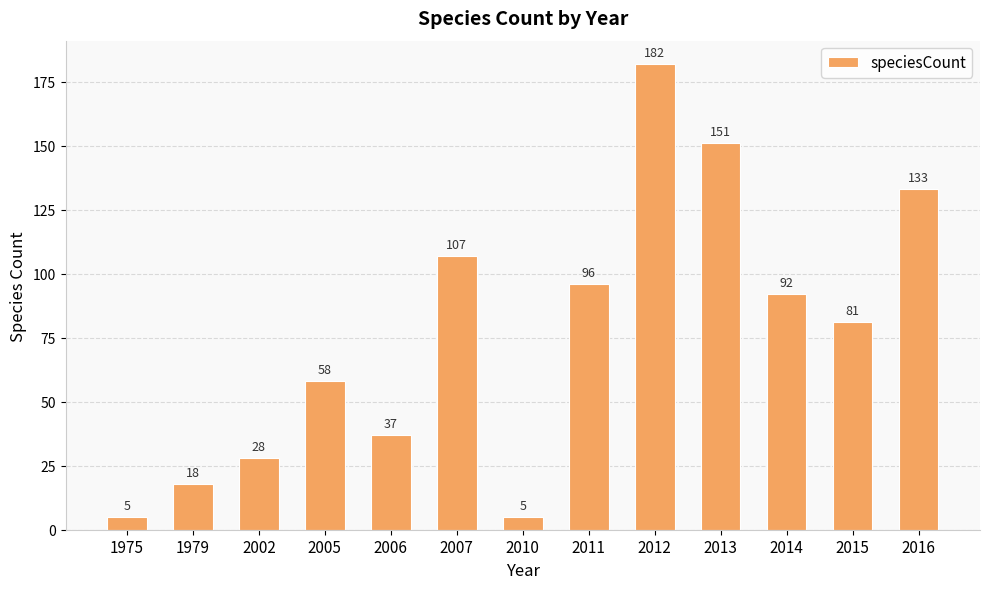

Approximately how many times larger is the value at 1979 compared to 2006?

0.5